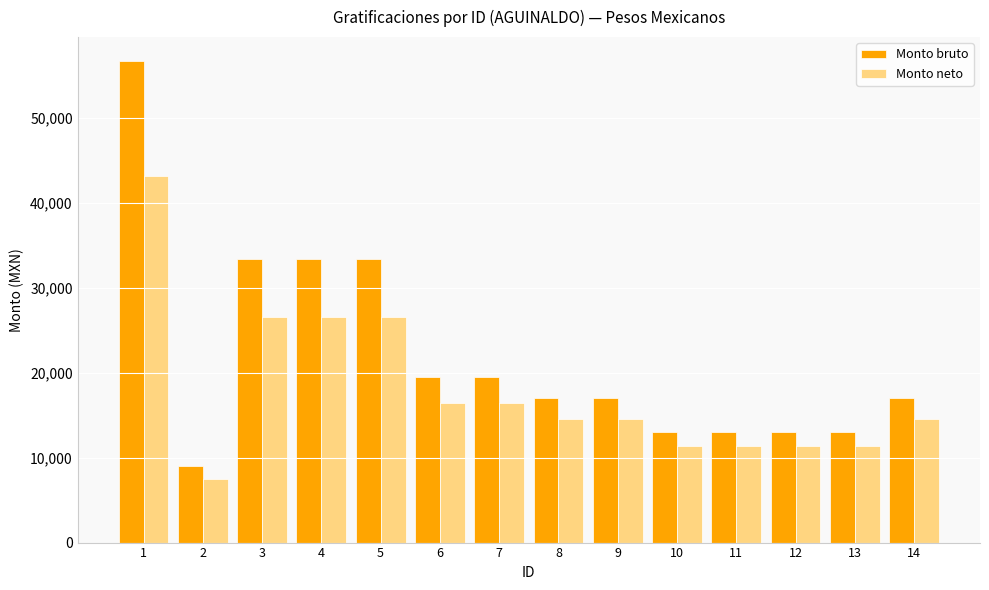

Which series changed the most between 5 and 8?

Monto bruto